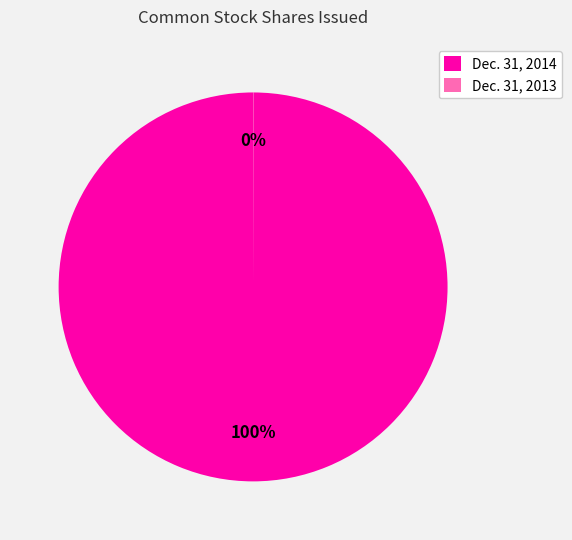

To the nearest percent, what portion does Dec. 31, 2014 represent?

100%